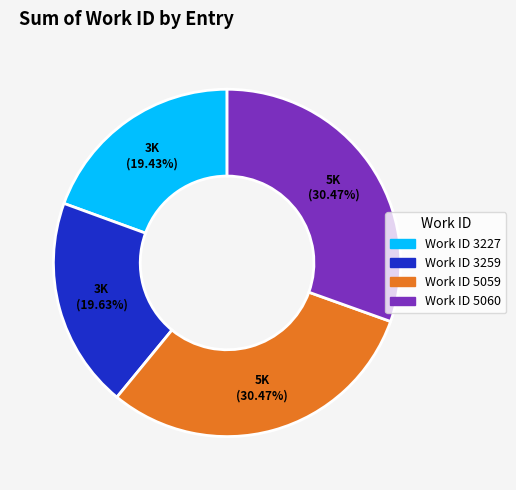

Which has a higher value, Work ID 3227 or Work ID 5060?

Work ID 5060